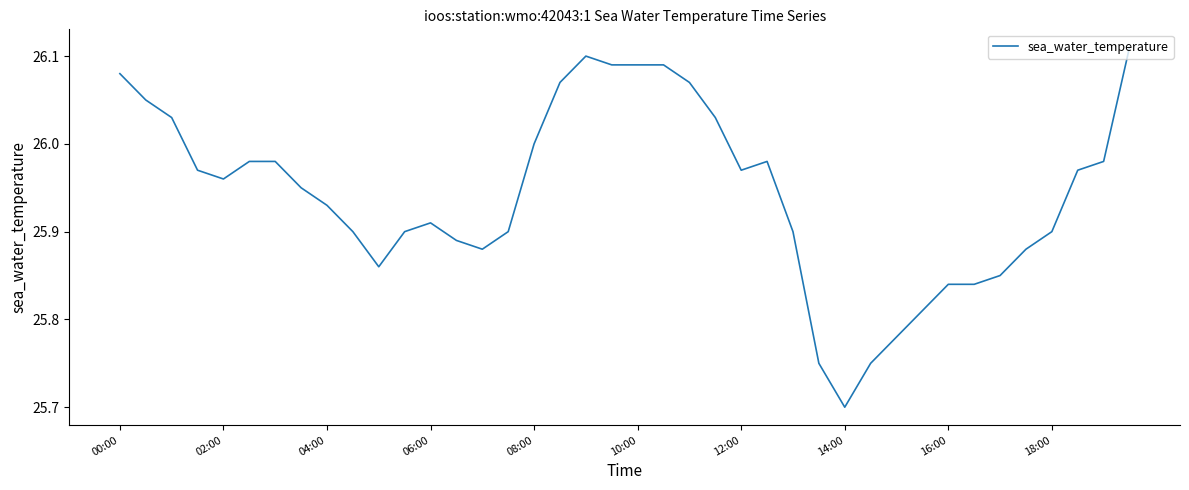

What is the smallest value displayed?

25.7